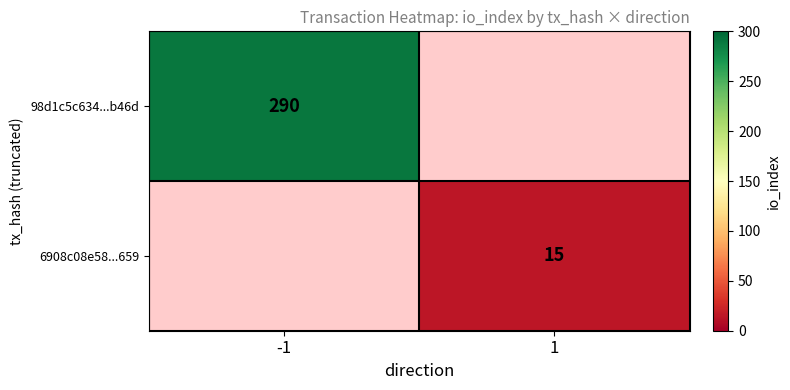

At how many categories does at least one series exceed 66?

1